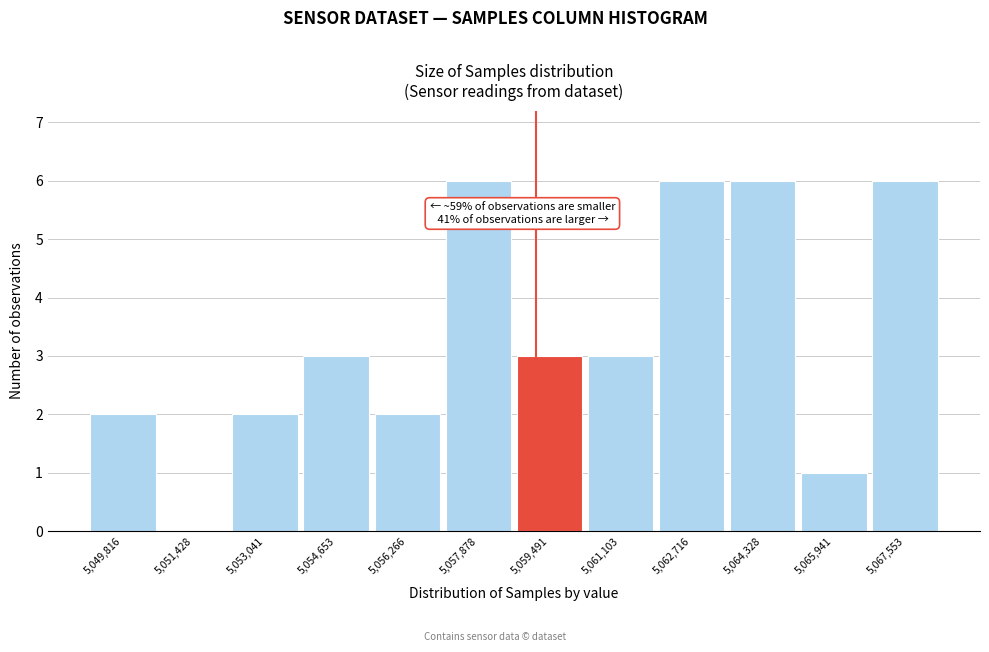

Reading left to right, transcribe all the data shown in this chart.

5,049,816=2	5,051,428=0	5,053,041=2	5,054,653=3	5,056,266=2	5,057,878=6	5,059,491=3	5,061,103=3	5,062,716=6	5,064,328=6	5,065,941=1	5,067,553=6